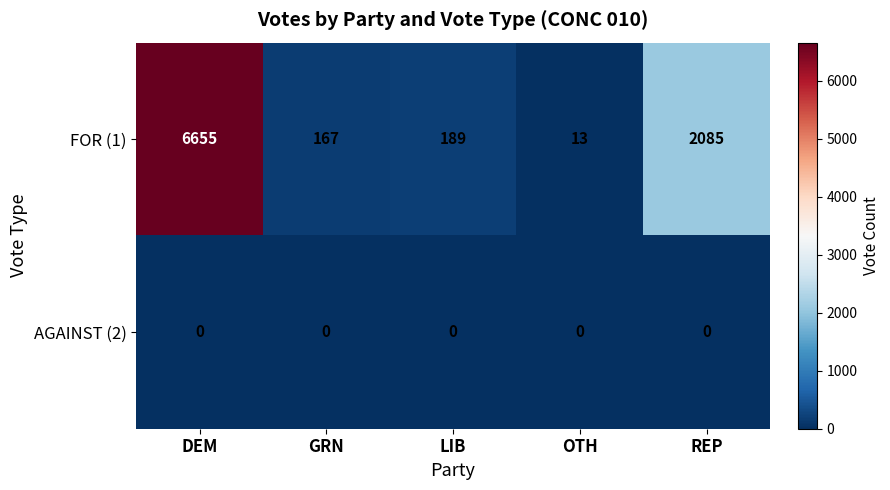

At how many categories does at least one series exceed 1146?

2